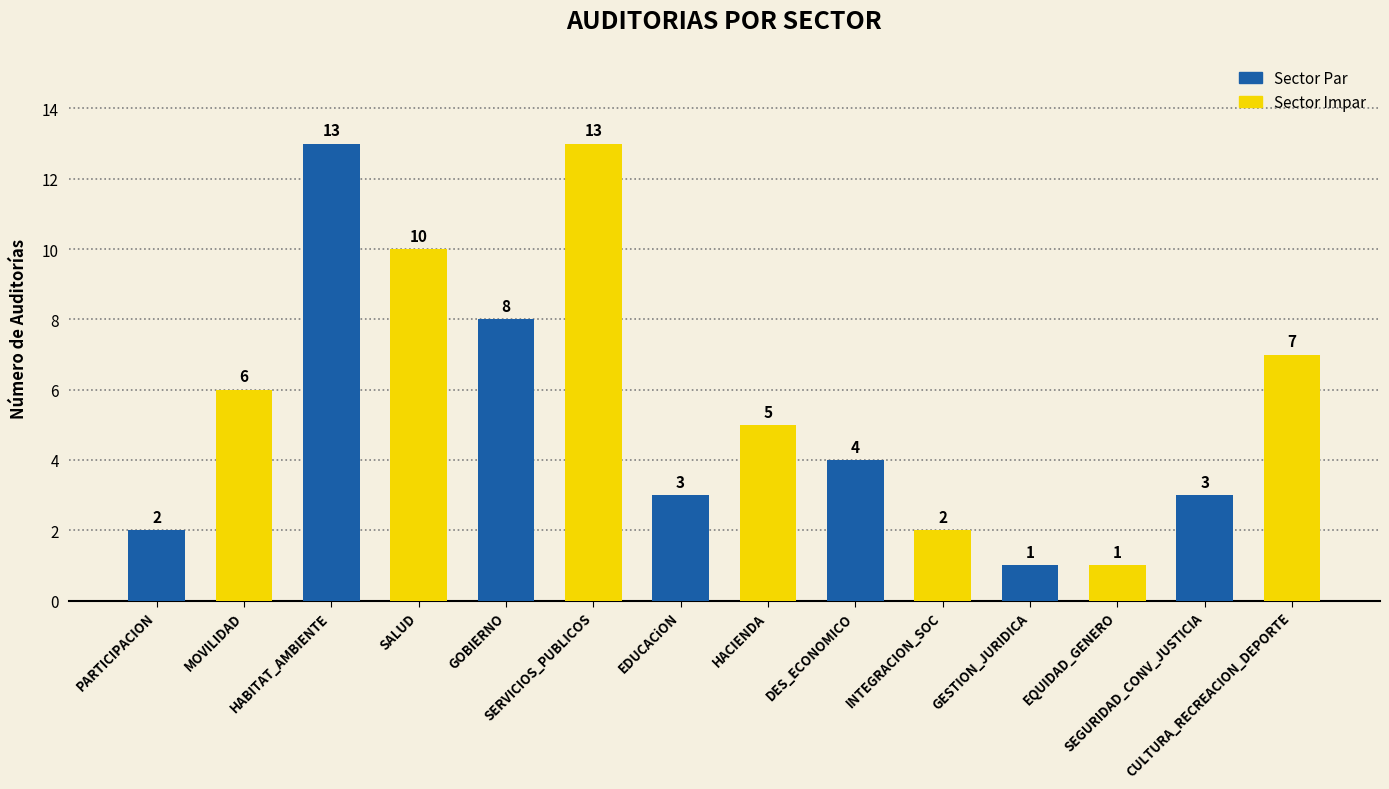

Does the chart contain any negative values?

No